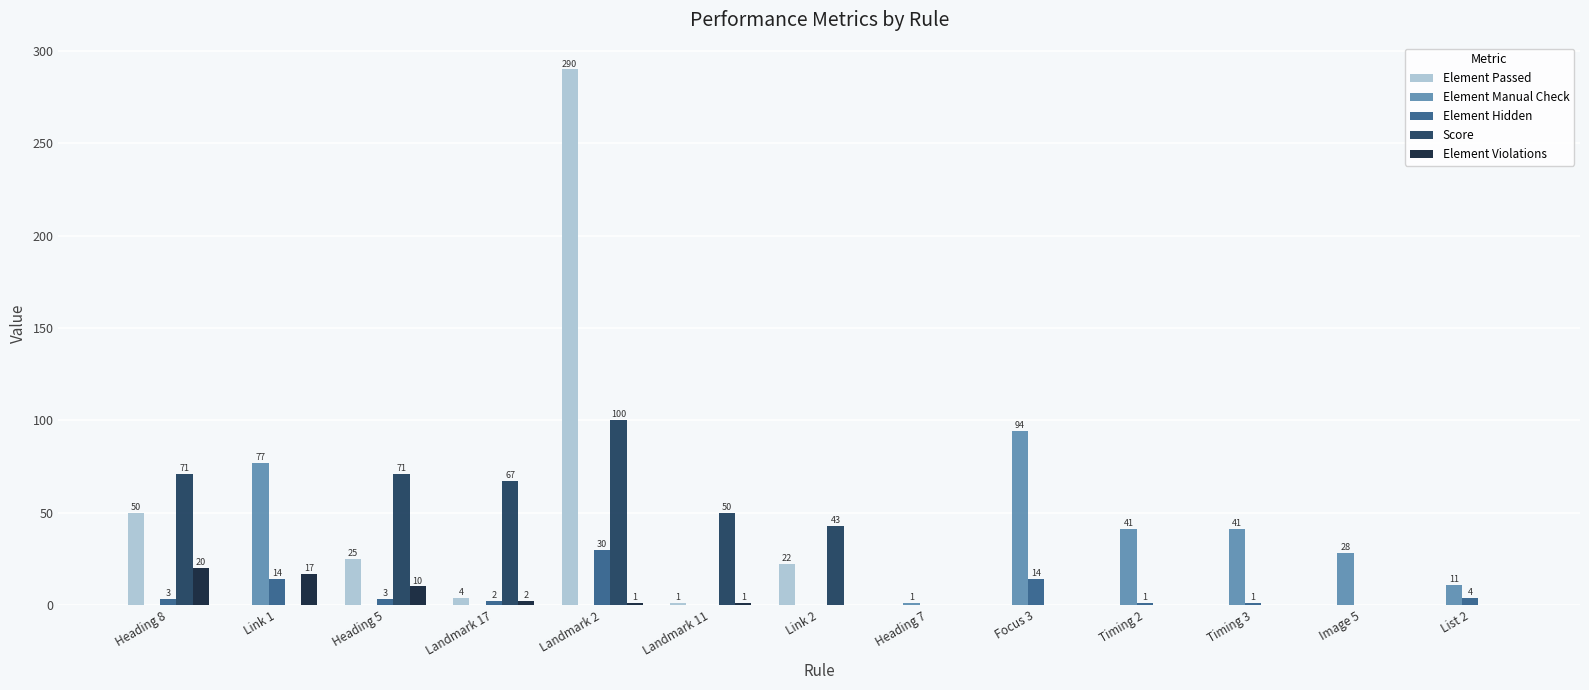

Reading left to right, transcribe all the data shown in this chart.

Element Passed: Heading 8=50	Link 1=0	Heading 5=25	Landmark 17=4	Landmark 2=290	Landmark 11=1	Link 2=22	Heading 7=0	Focus 3=0	Timing 2=0	Timing 3=0	Image 5=0	List 2=0
Element Manual Check: Heading 8=0	Link 1=77	Heading 5=0	Landmark 17=0	Landmark 2=0	Landmark 11=0	Link 2=0	Heading 7=1	Focus 3=94	Timing 2=41	Timing 3=41	Image 5=28	List 2=11
Element Hidden: Heading 8=3	Link 1=14	Heading 5=3	Landmark 17=2	Landmark 2=30	Landmark 11=0	Link 2=0	Heading 7=0	Focus 3=14	Timing 2=1	Timing 3=1	Image 5=0	List 2=4
Score: Heading 8=71	Link 1=0	Heading 5=71	Landmark 17=67	Landmark 2=100	Landmark 11=50	Link 2=43	Heading 7=0	Focus 3=0	Timing 2=0	Timing 3=0	Image 5=0	List 2=0
Element Violations: Heading 8=20	Link 1=17	Heading 5=10	Landmark 17=2	Landmark 2=1	Landmark 11=1	Link 2=0	Heading 7=0	Focus 3=0	Timing 2=0	Timing 3=0	Image 5=0	List 2=0